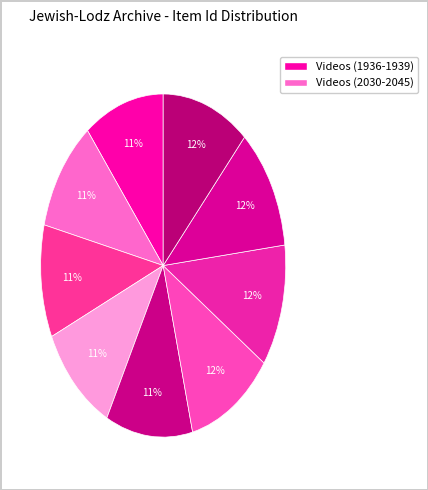

Count the number of slices in the pie.

9